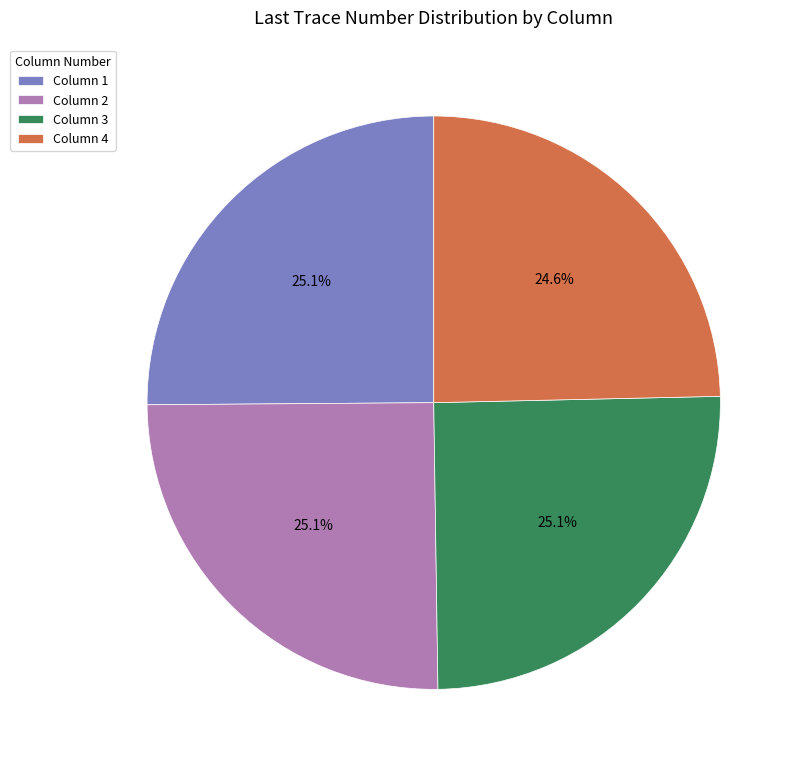

Is there a majority slice in this chart?

No